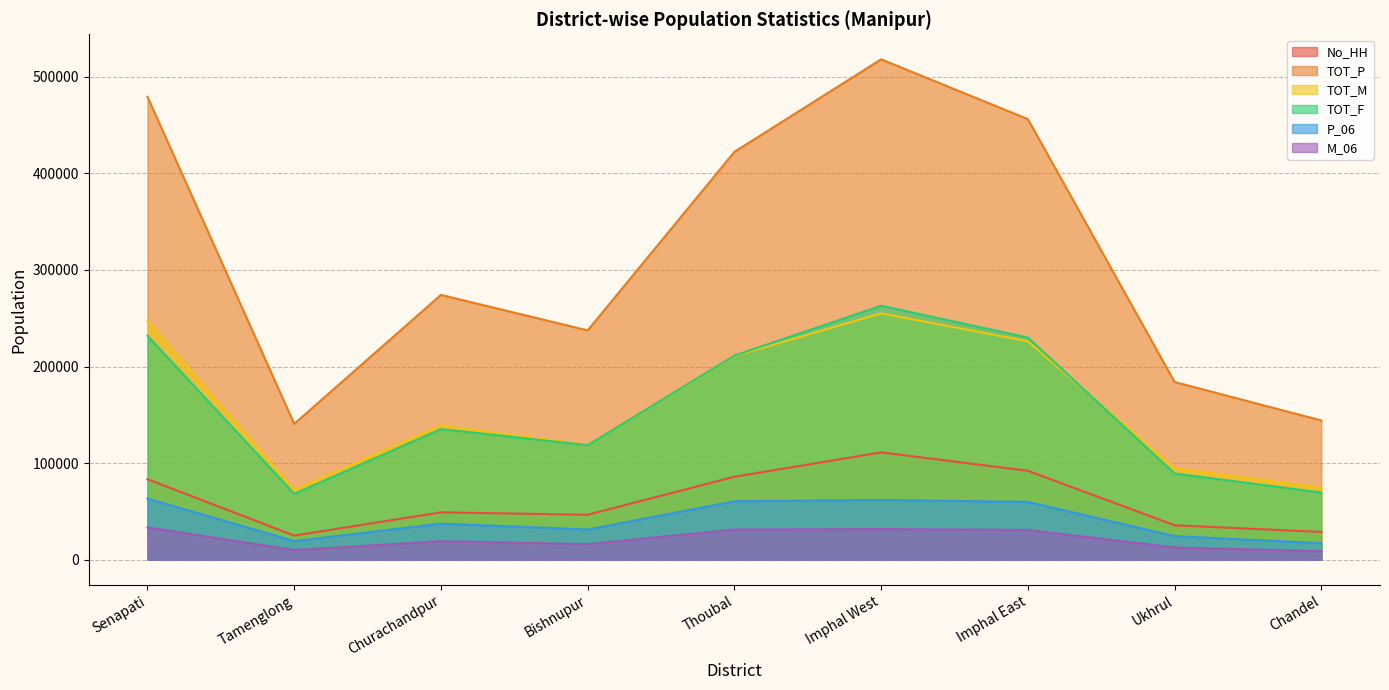

What is the minimum value for No_HH?

25039